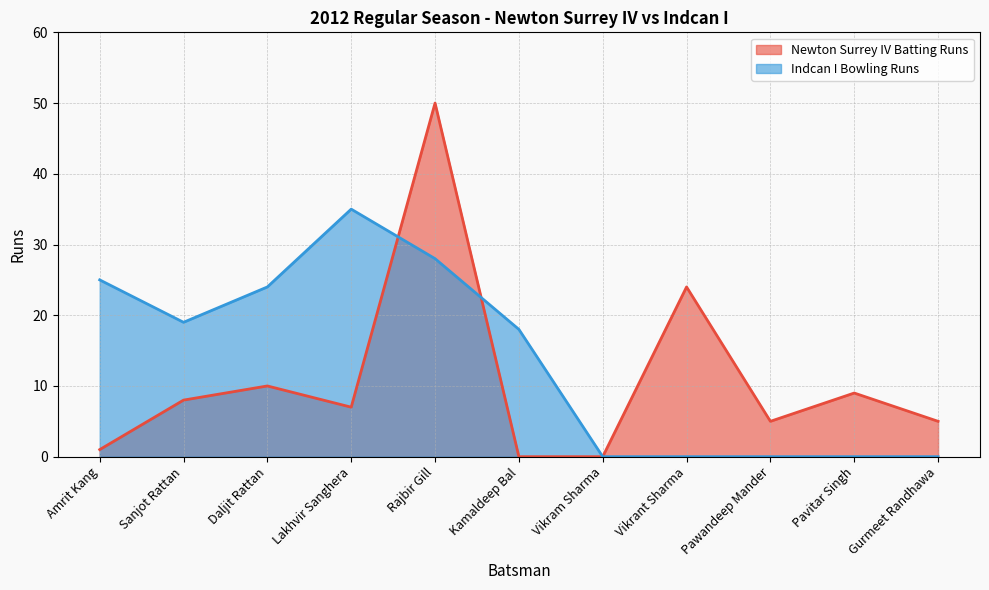

How many categories are shown in the chart?

11